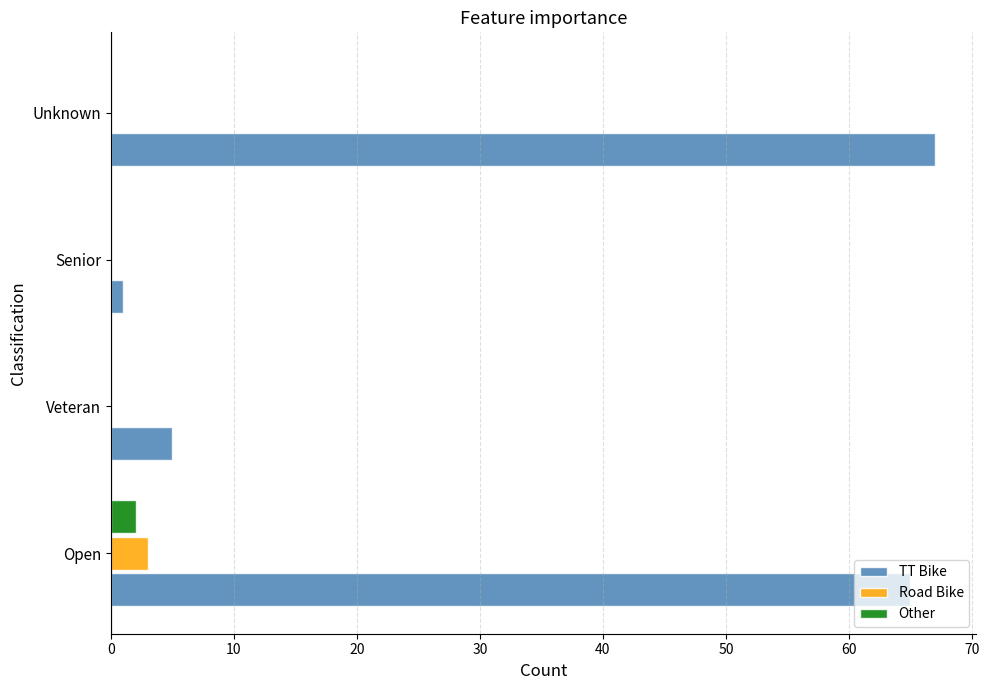

Which series changed the most between Open and Veteran?

TT Bike